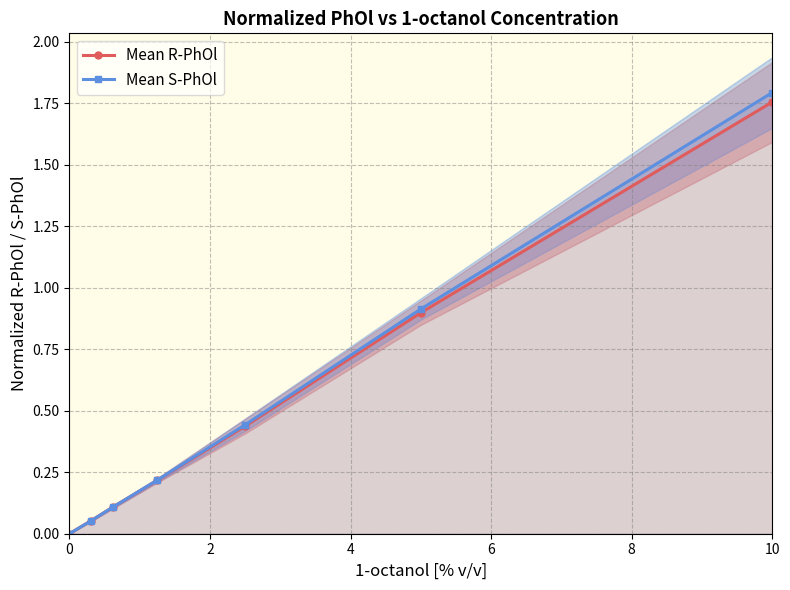

The Mean R-PhOl series shows 1.1 at 0. True or false?

False